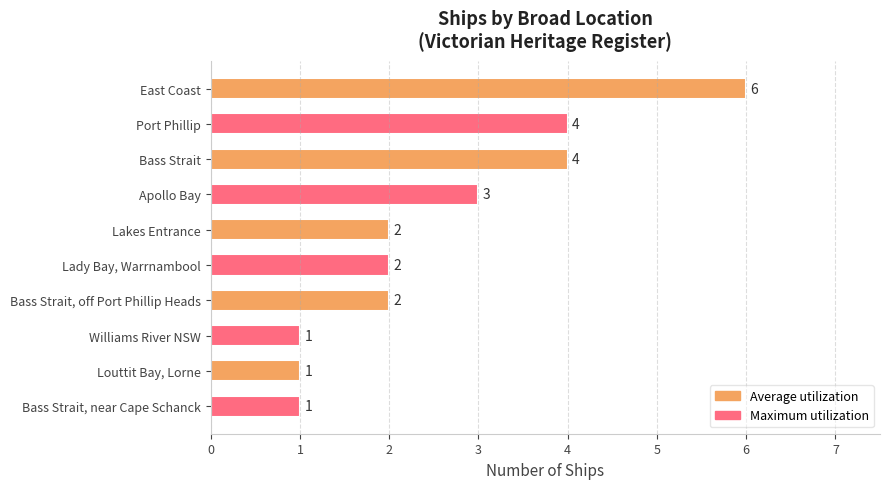

True or false: the data shows 1 at Apollo Bay.

False